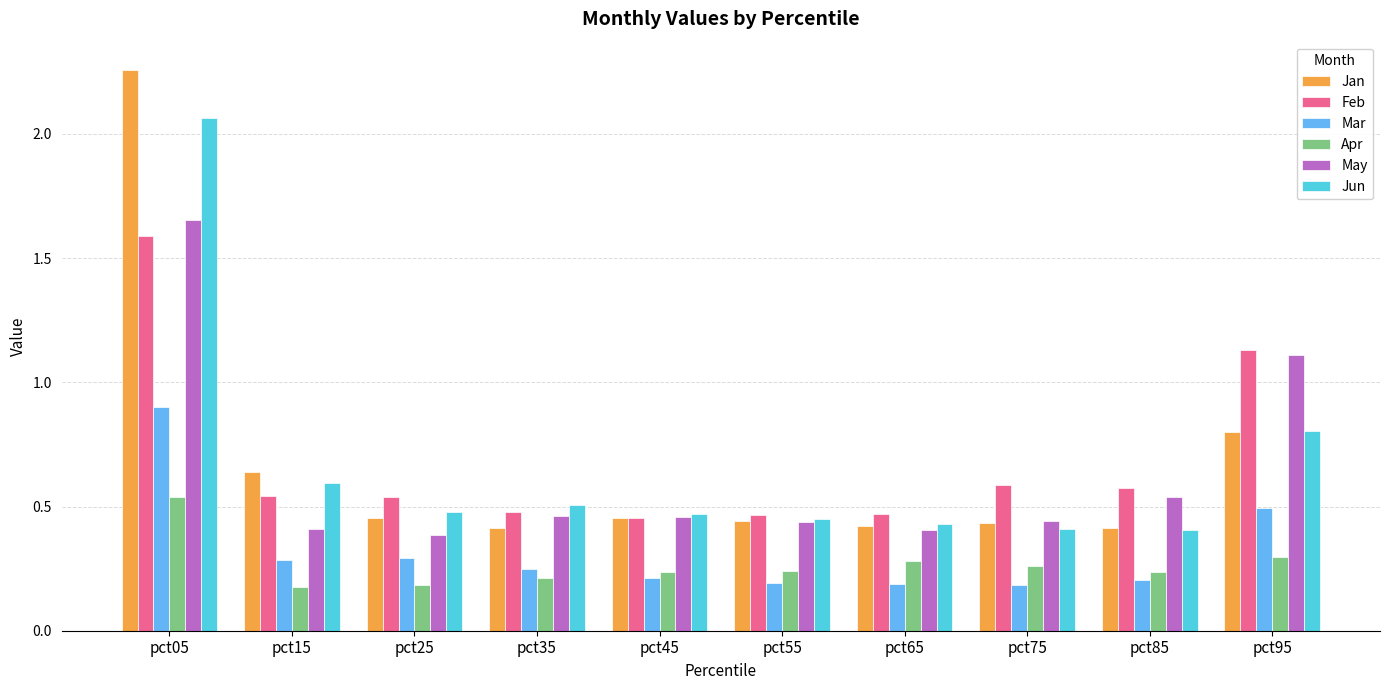

At which category does the chart reach its peak across all series?

pct05